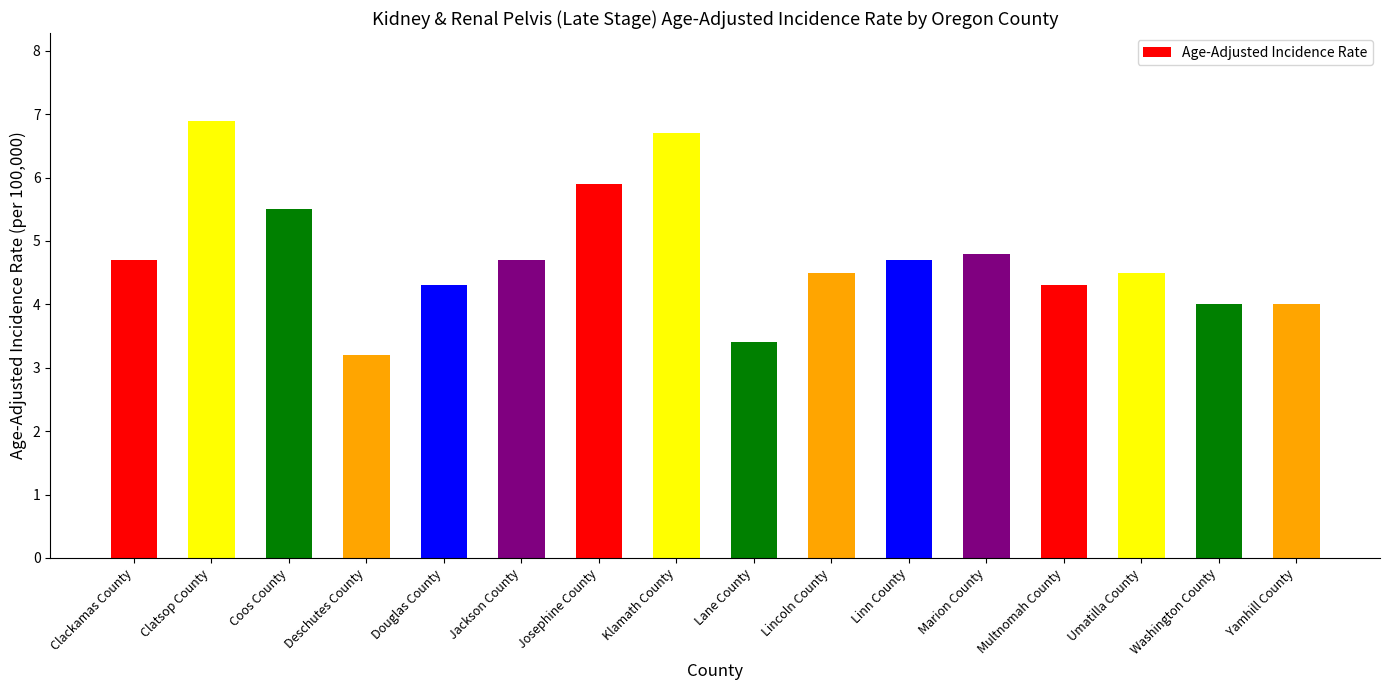

What is the greatest value displayed?

6.9